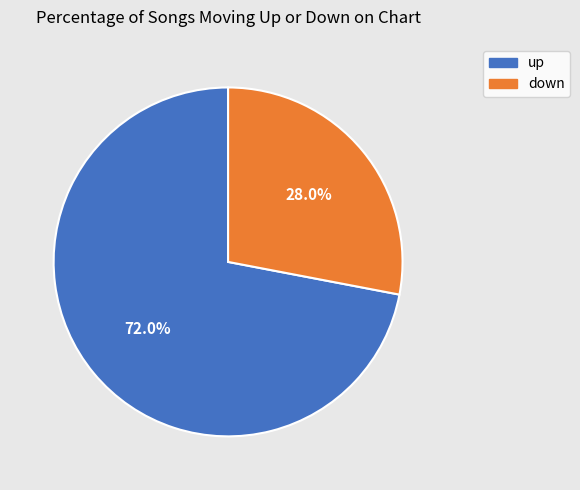

The down slice represents 28% of the pie. True or false?

True